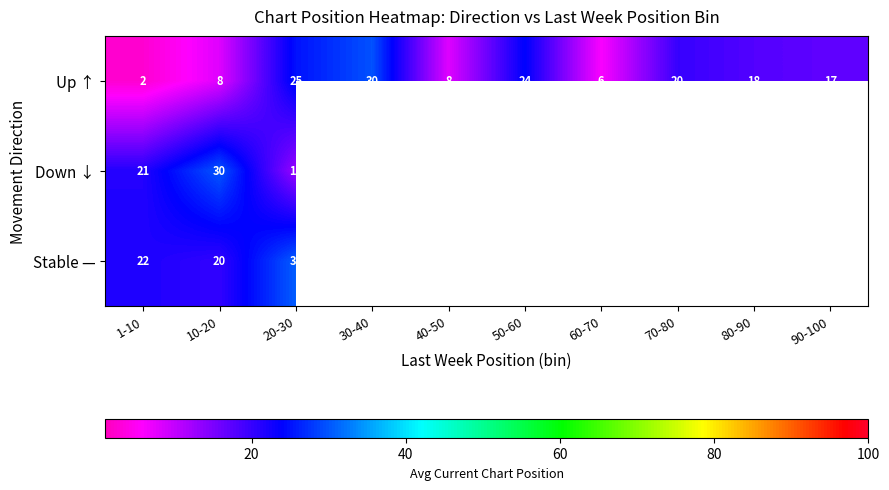

At 1-10, list the series in order from largest to smallest.

Stable —, Down ↓, Up ↑